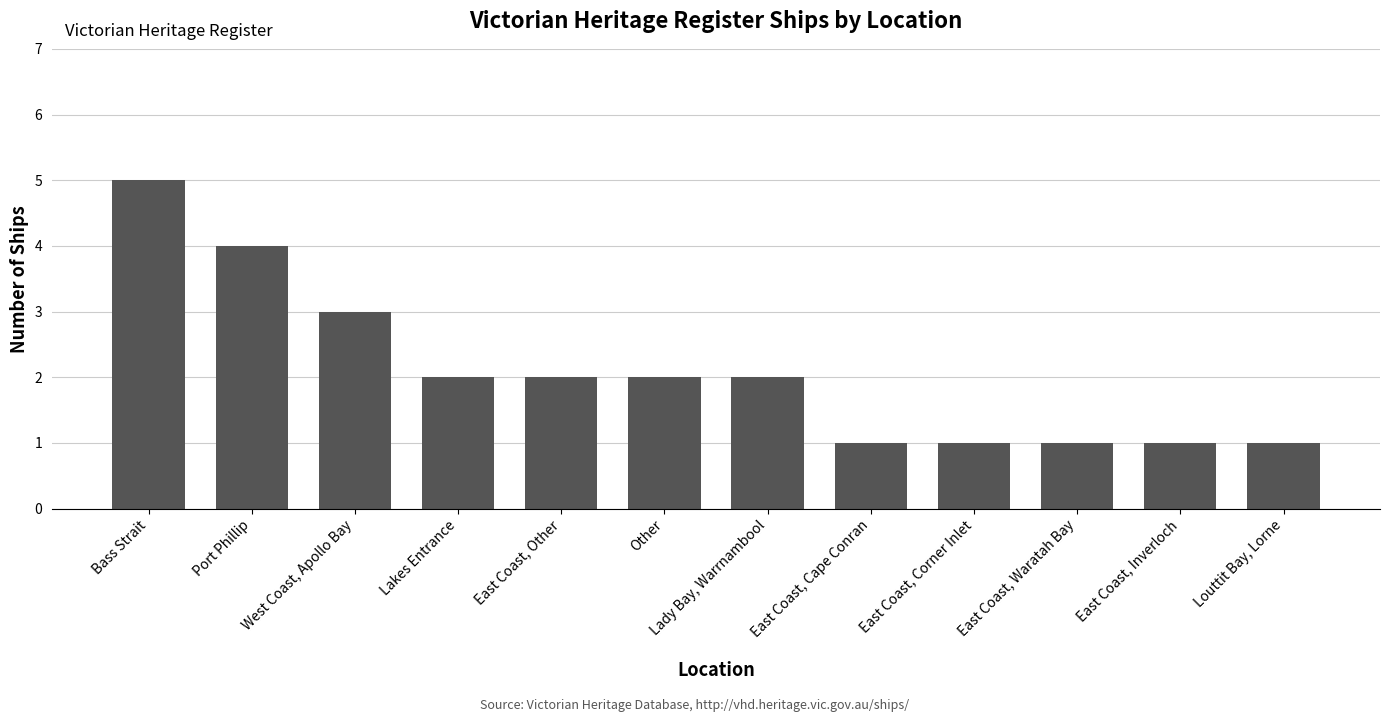

At which label does the data first exceed 2?

Bass Strait